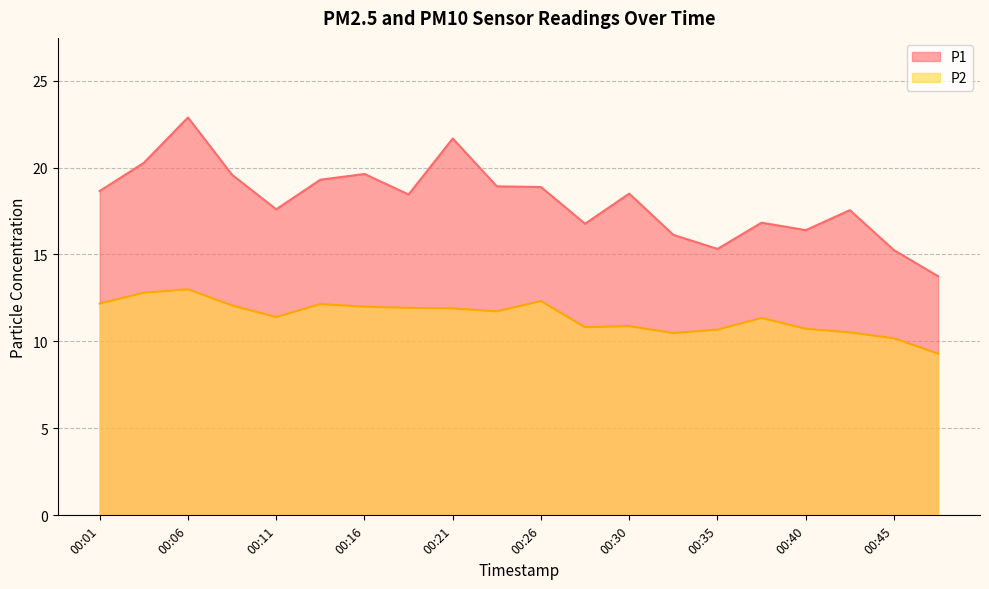

What is the difference between the maximum and minimum values in the P1 series?

9.1